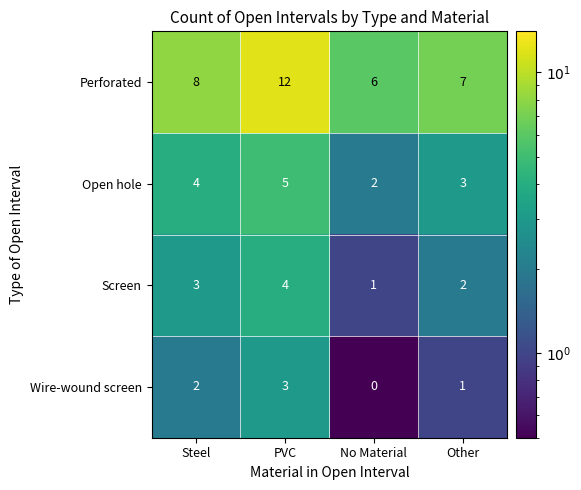

True or false: Perforated has a value of 6 at No Material.

True